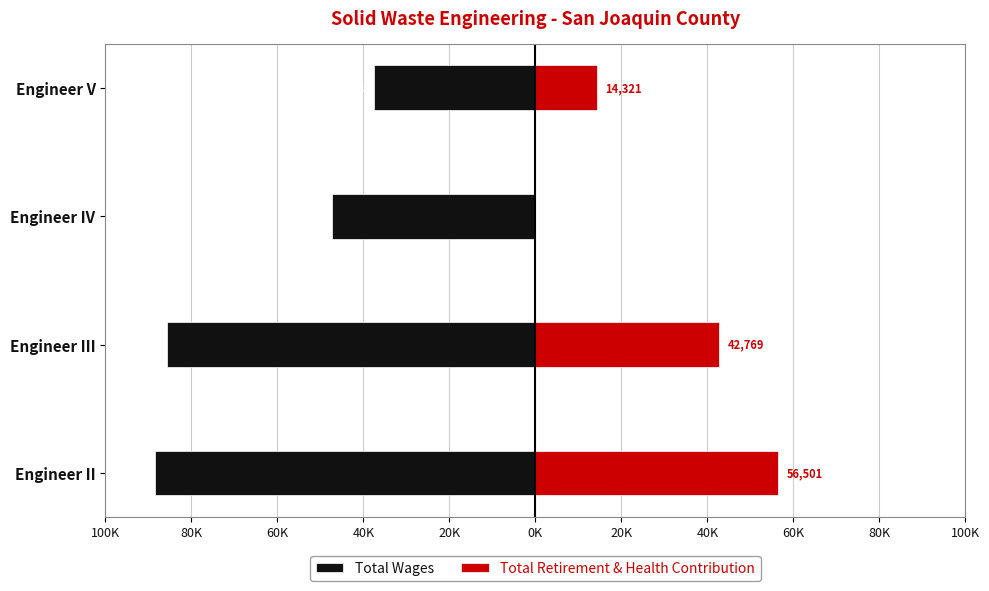

The value of Total Wages at Engineer II is -37060. True or false?

False